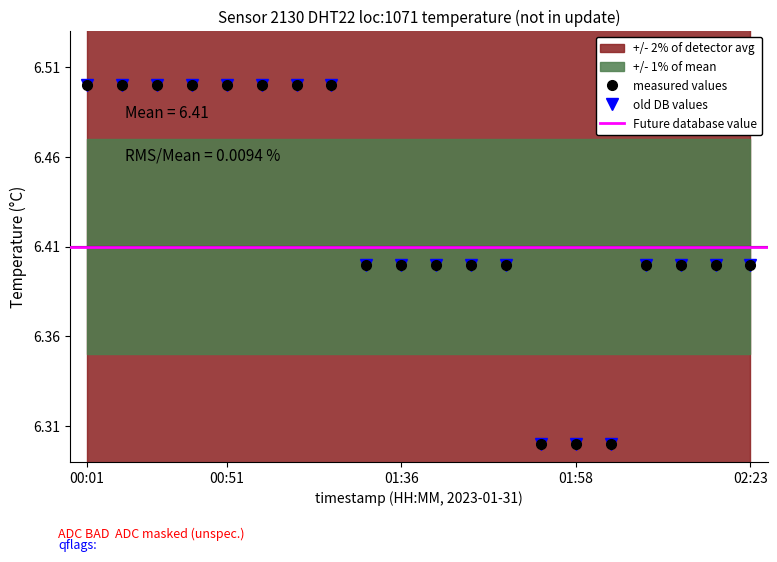

The chart shows a value of 6.3 at 02:03. True or false?

True